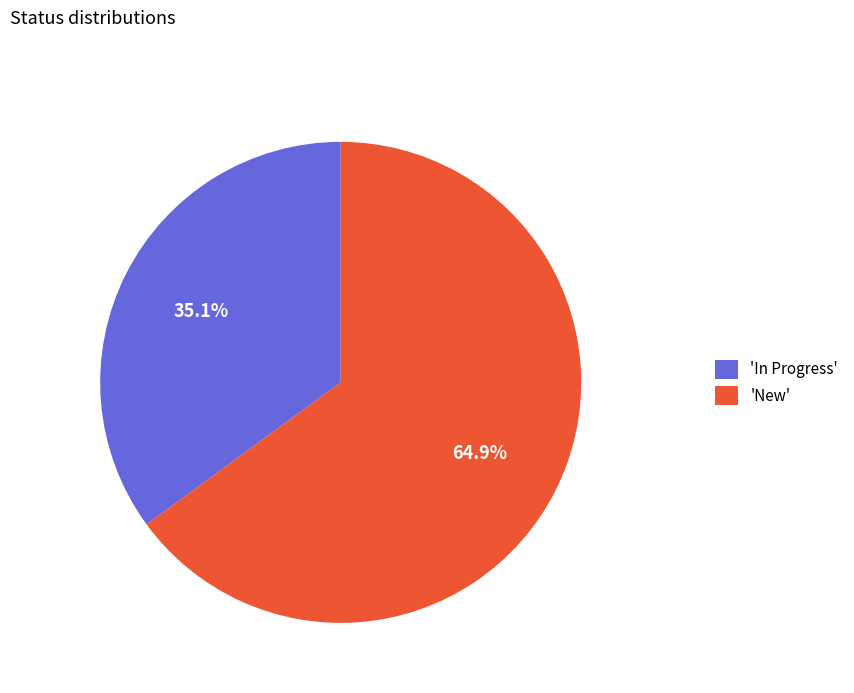

Is there any slice that represents more than half of the pie?

Yes